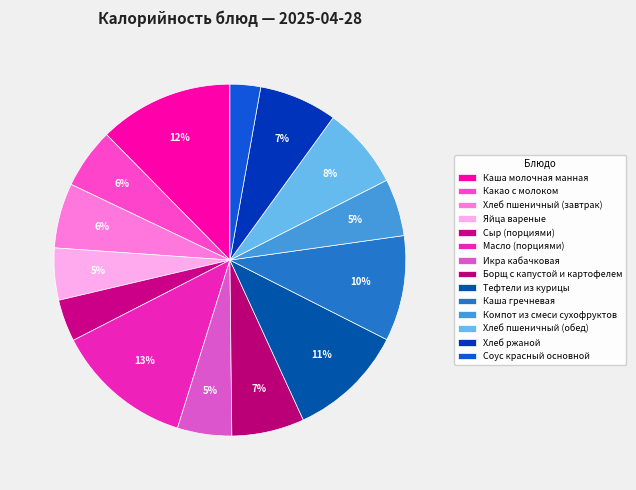

To the nearest percent, what percentage of the pie is Борщ с капустой и картофелем?

7%